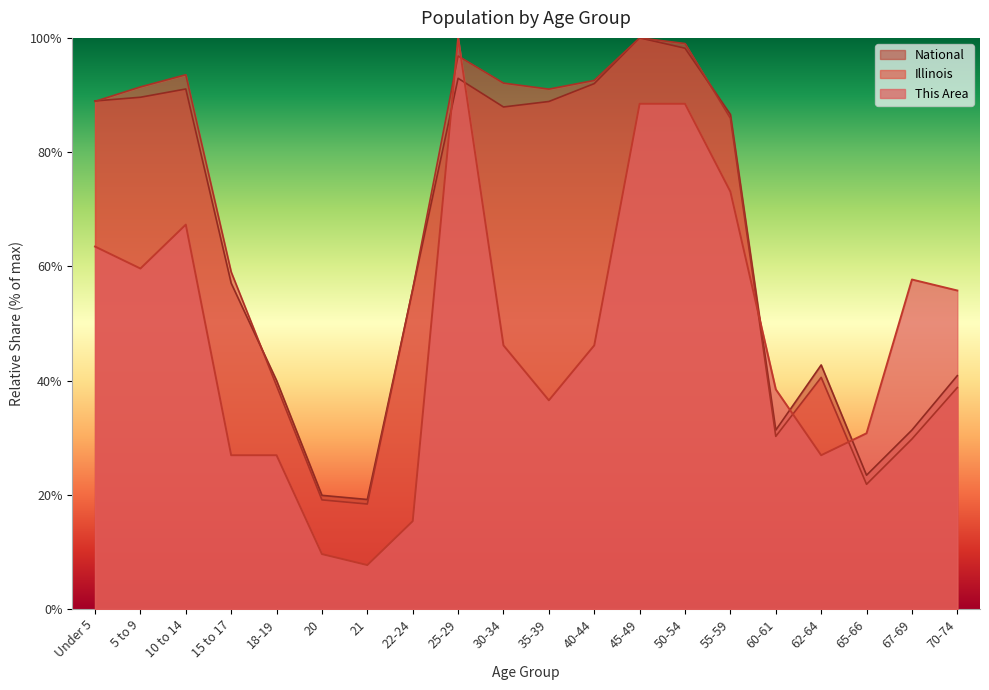

Between which two adjacent categories do This Area and National first intersect?

22-24 and 25-29